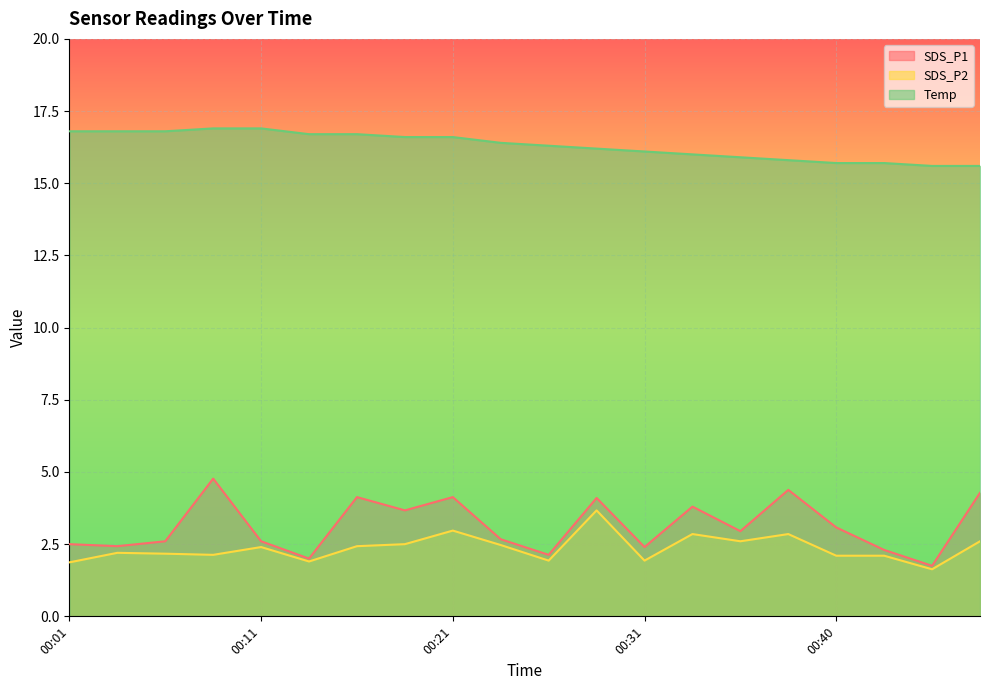

Is the value of SDS_P1 at 00:13 greater than the value of Temp at 00:40?

No